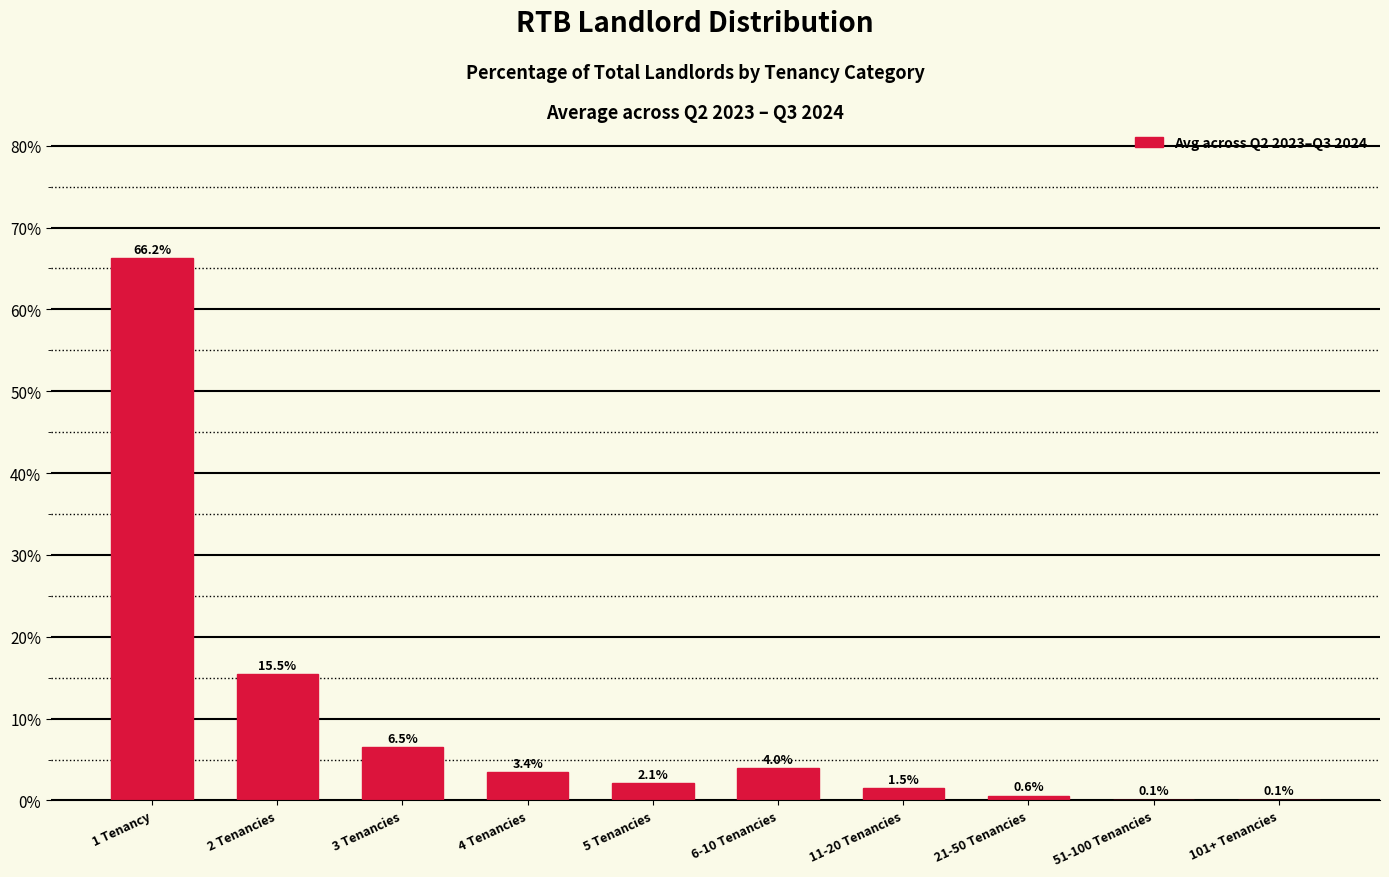

At which label does the data first exceed 3?

1 Tenancy